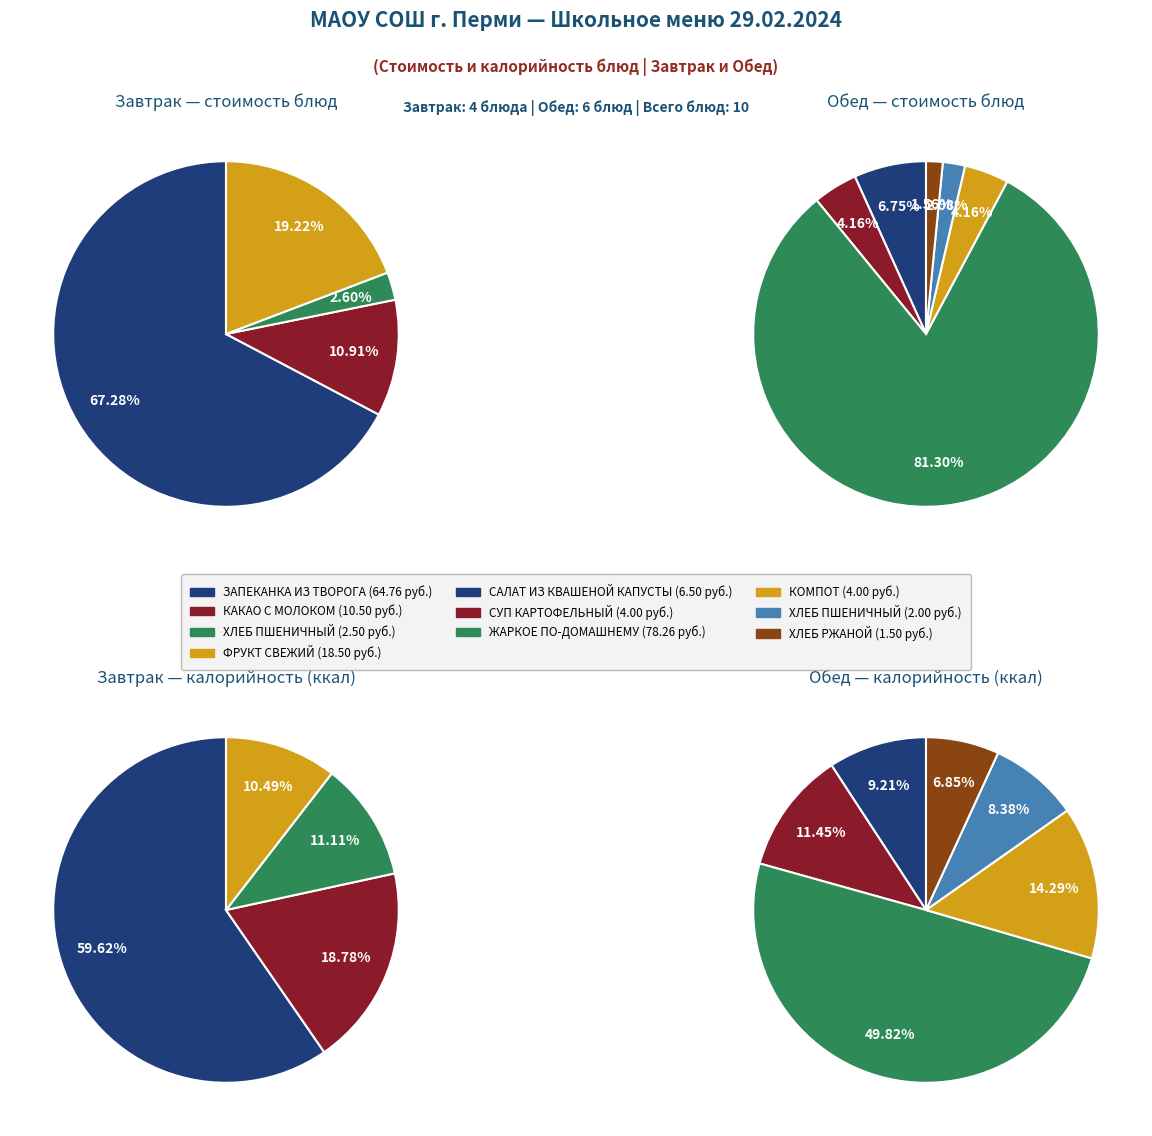

Which has a higher value, ЖАРКОЕ ПО-ДОМАШНЕМУ or ХЛЕБ ПШЕНИЧНЫЙ (Обед)?

ЖАРКОЕ ПО-ДОМАШНЕМУ